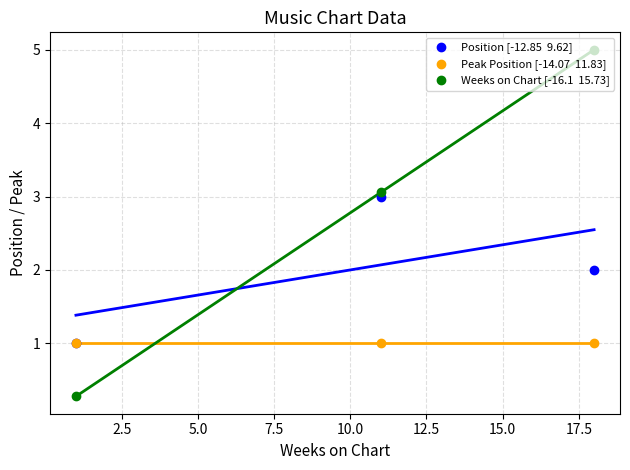

Which series contains the lowest Y value?

Weeks on Chart [-16.1  15.73]